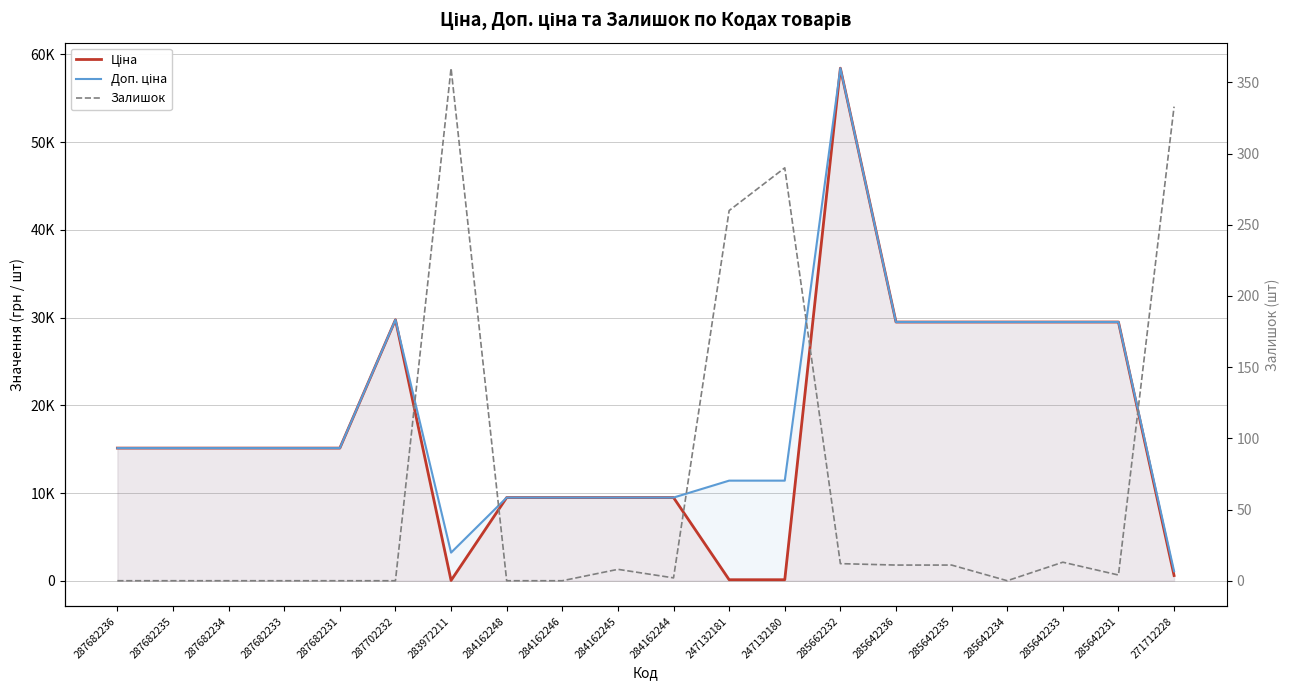

What position from the left is 287702232?

6